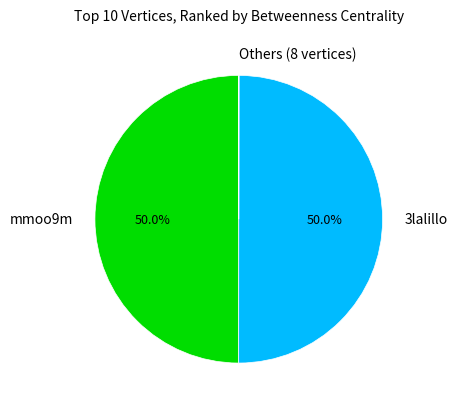

What is the ratio of the value at 3lalillo to the value at mmoo9m?

1.0